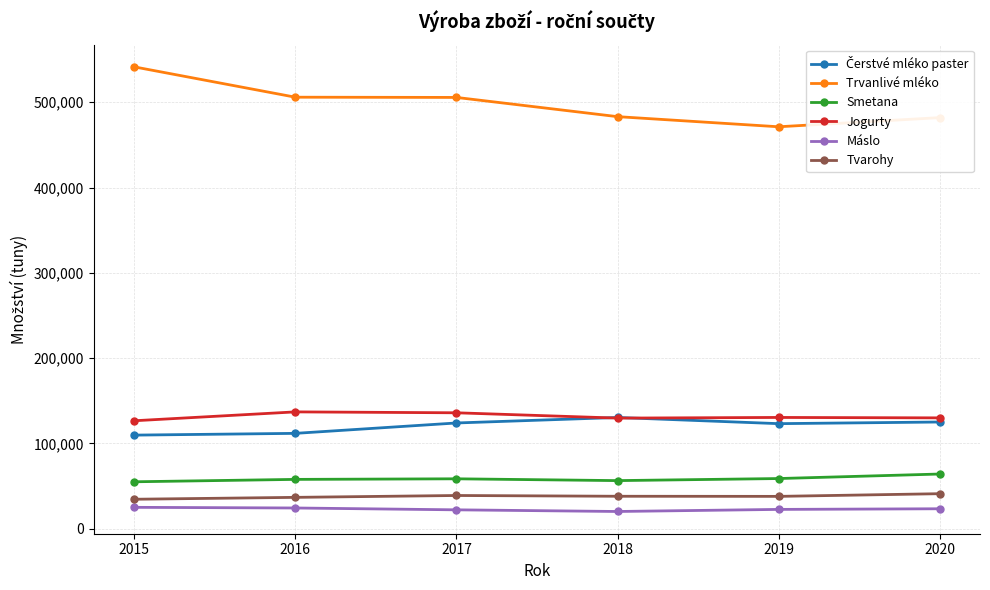

True or false: Smetana and Jogurty cross at least once.

False